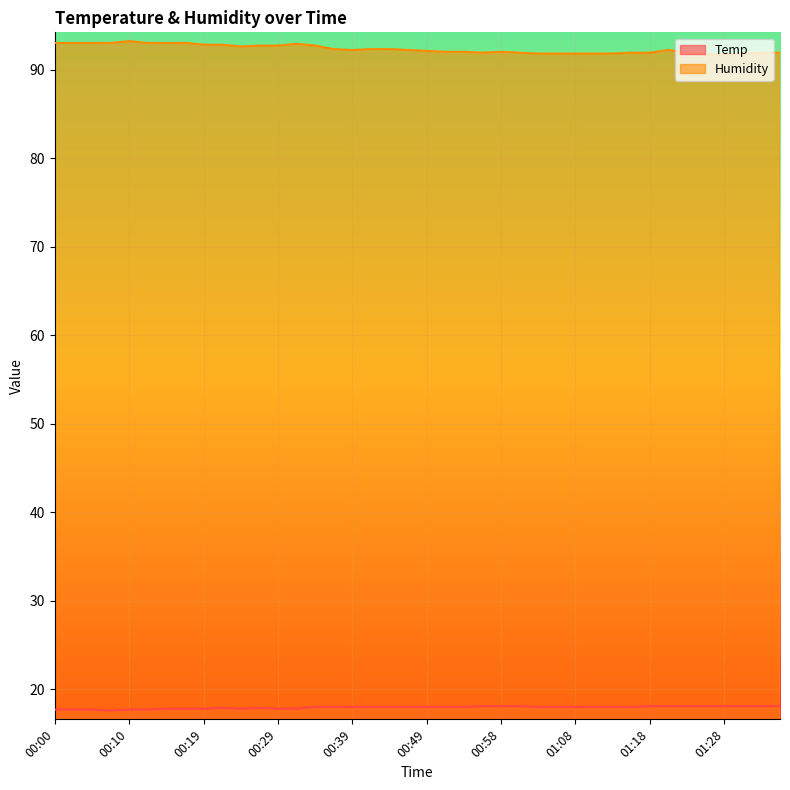

What is the smallest value displayed?

17.6